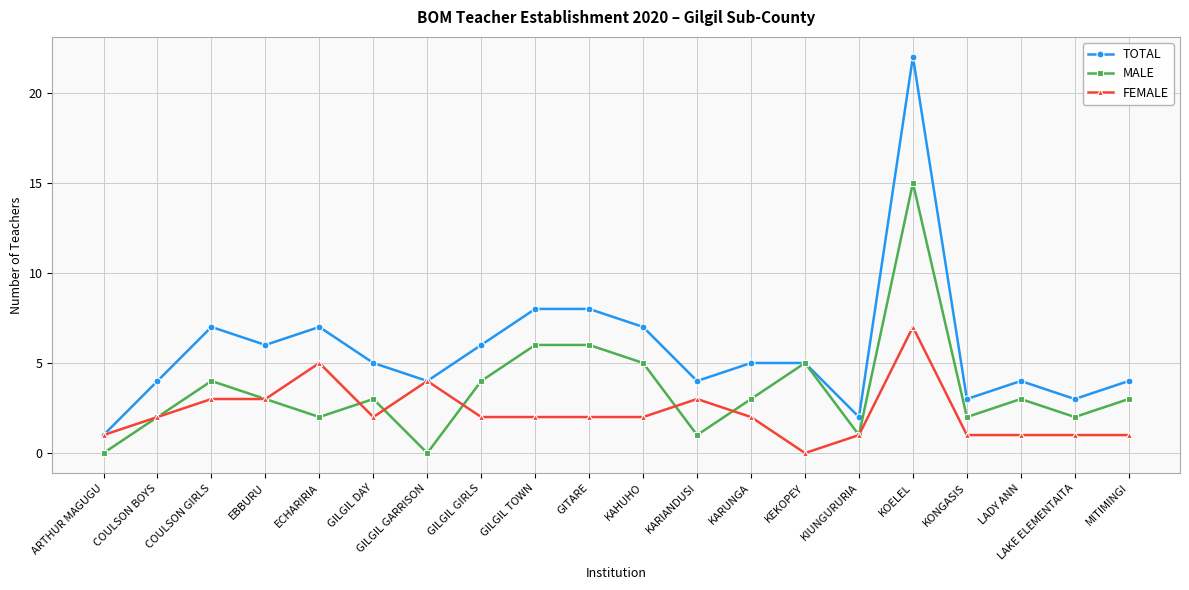

Which label corresponds to the largest value in the chart?

KOELEL